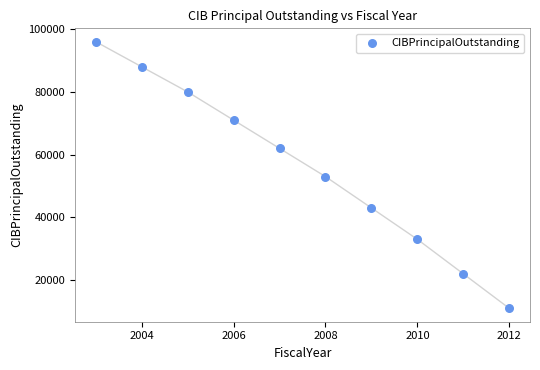

What is the range of X values (max minus min)?

9